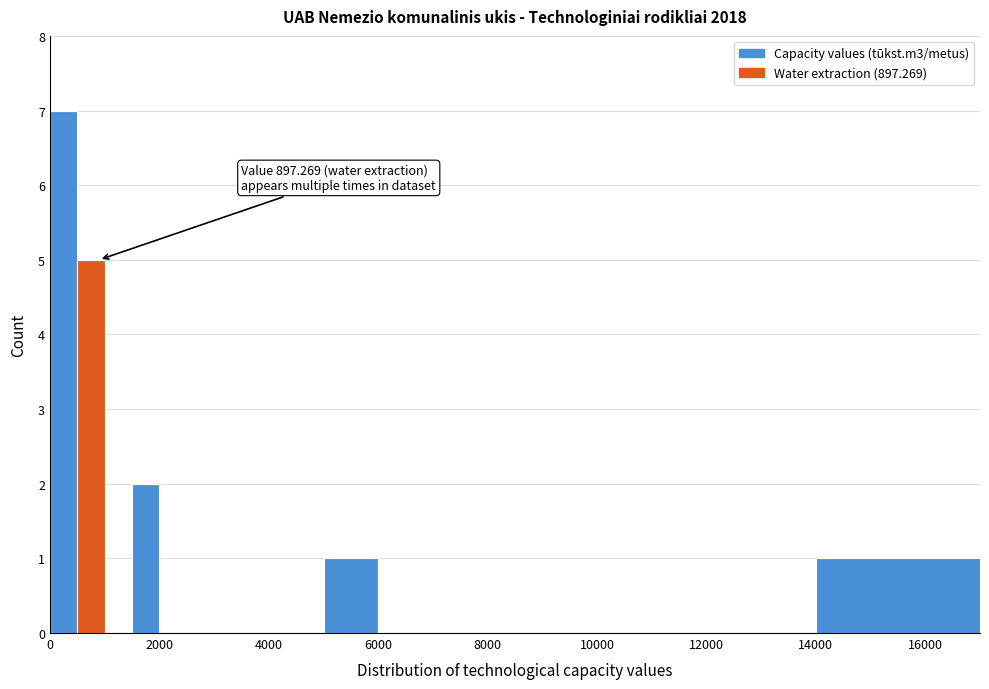

Around what value on the x-axis is the tallest bar? Give the approximate position of its centre, as read against the axis.

200